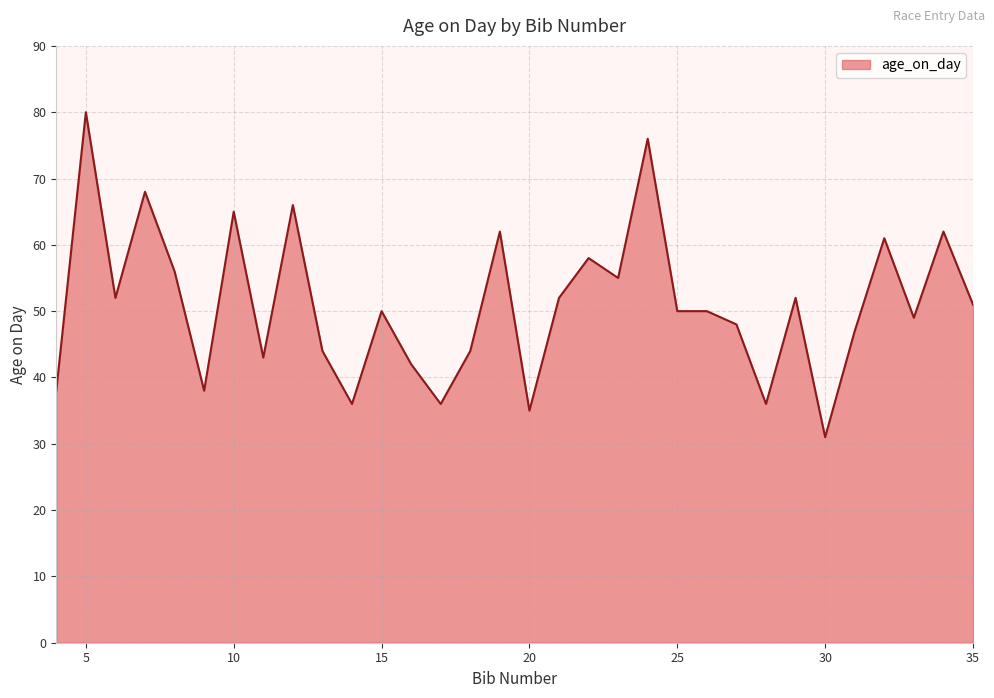

What is the greatest value displayed?

80